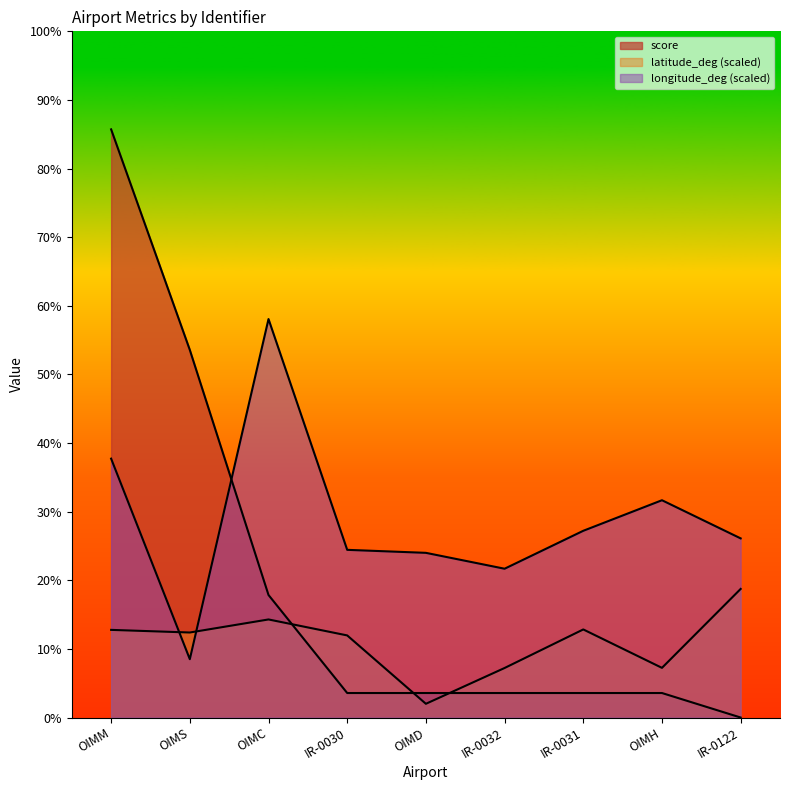

What is the average value of the latitude_deg series?

154.7